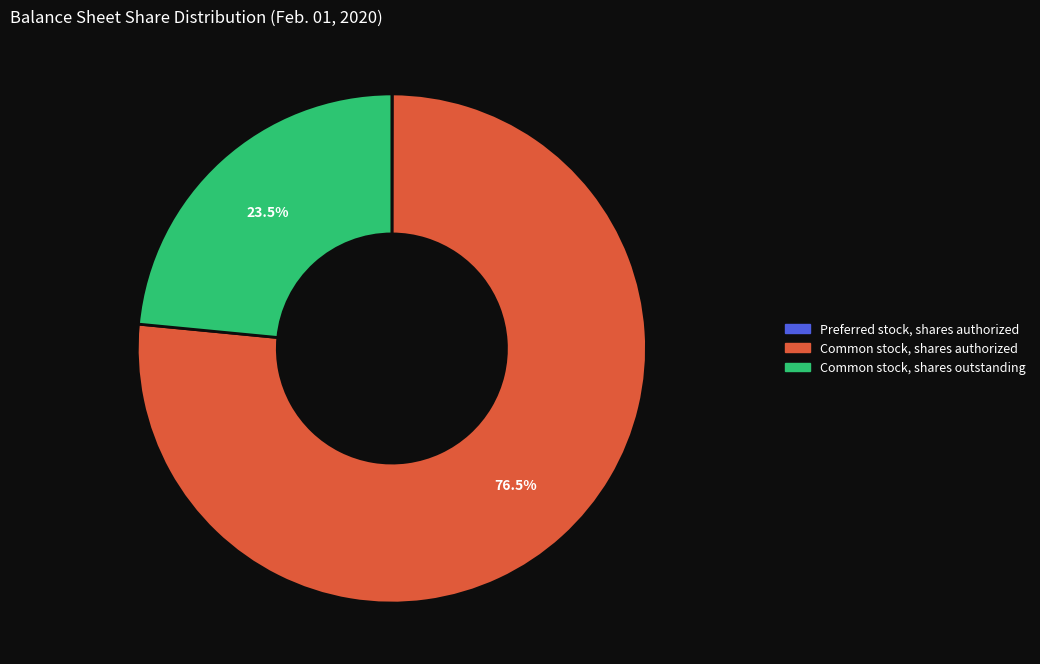

Combined, do Common stock, shares authorized and Common stock, shares outstanding account for over 50%?

Yes